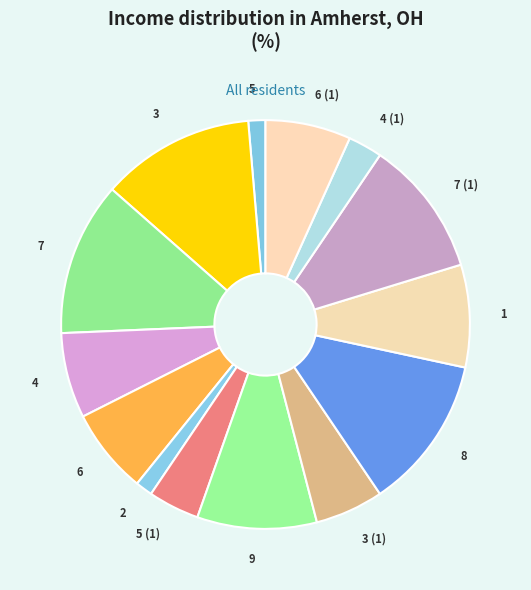

Is it true that 4 (1) is 9% of the pie?

False